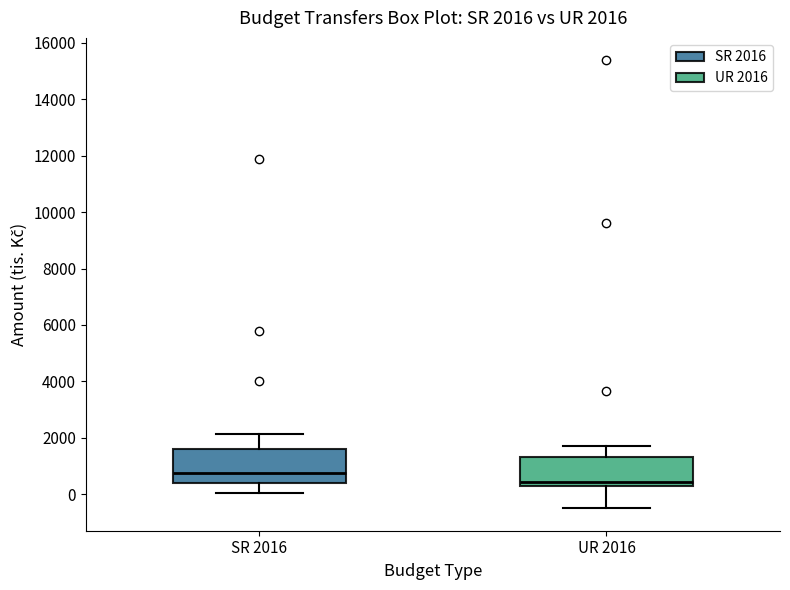

Which box's median line is the lowest?

UR 2016